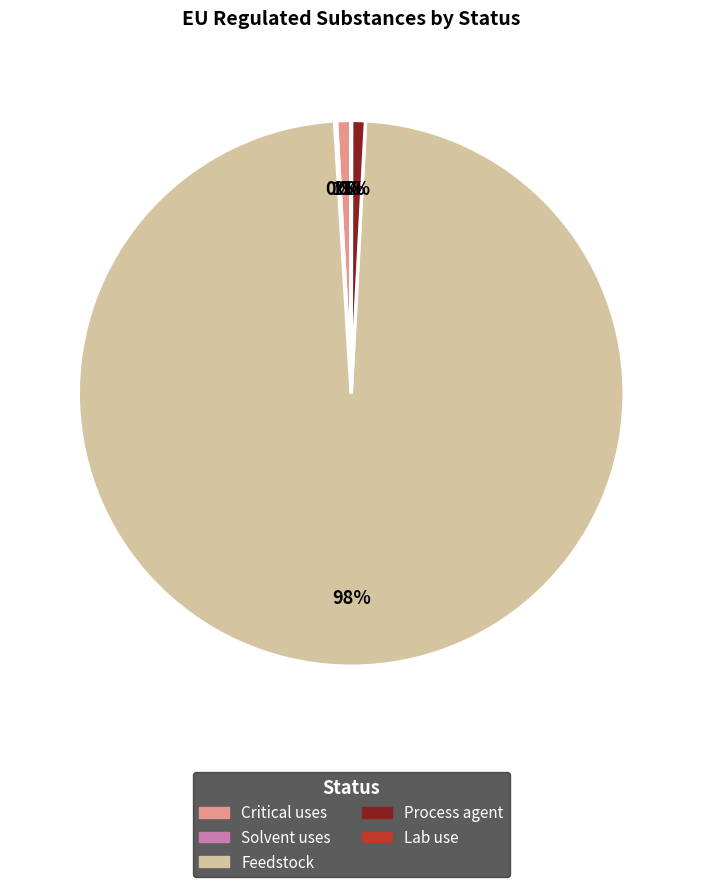

To the nearest percent, what is the average slice percentage?

20%